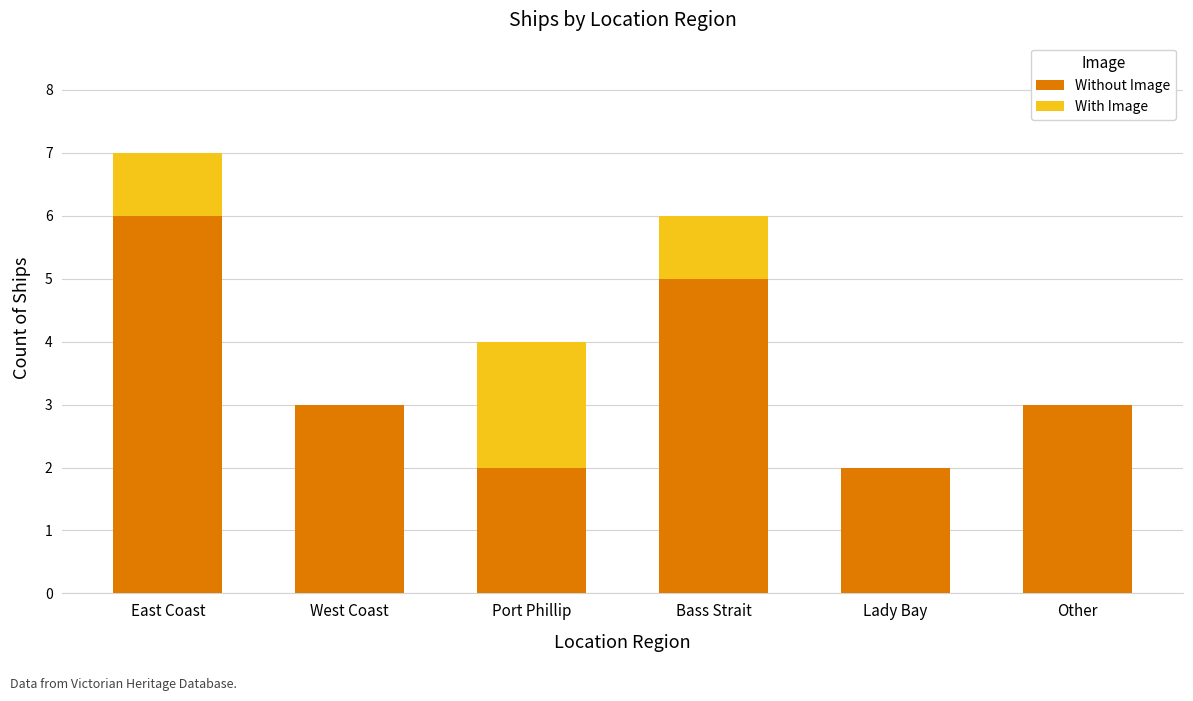

The Without Image series shows 2 at East Coast. True or false?

False